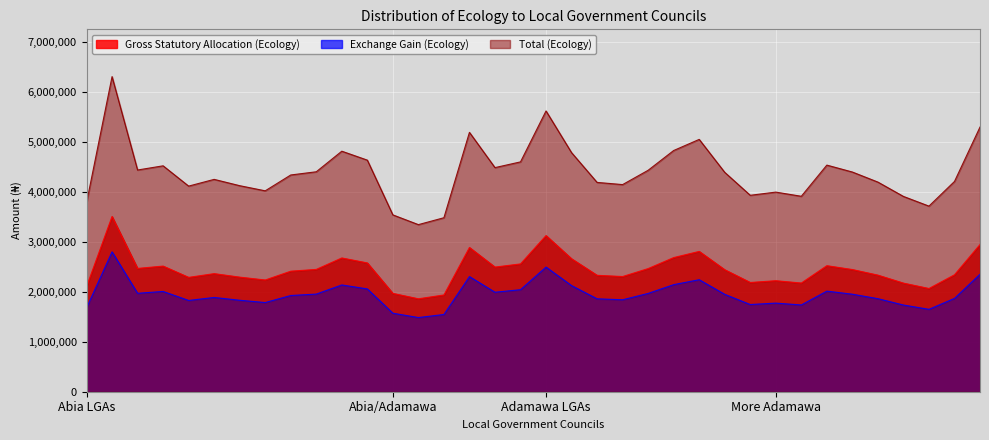

The Exchange Gain (Ecology) series shows 1832071.3 at ISIALA NGWA SOUTH. True or false?

True